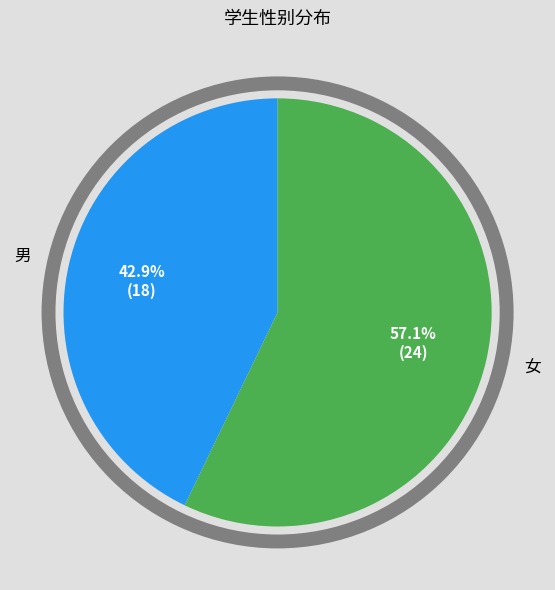

How much of the chart is everything except 女?

42.9%